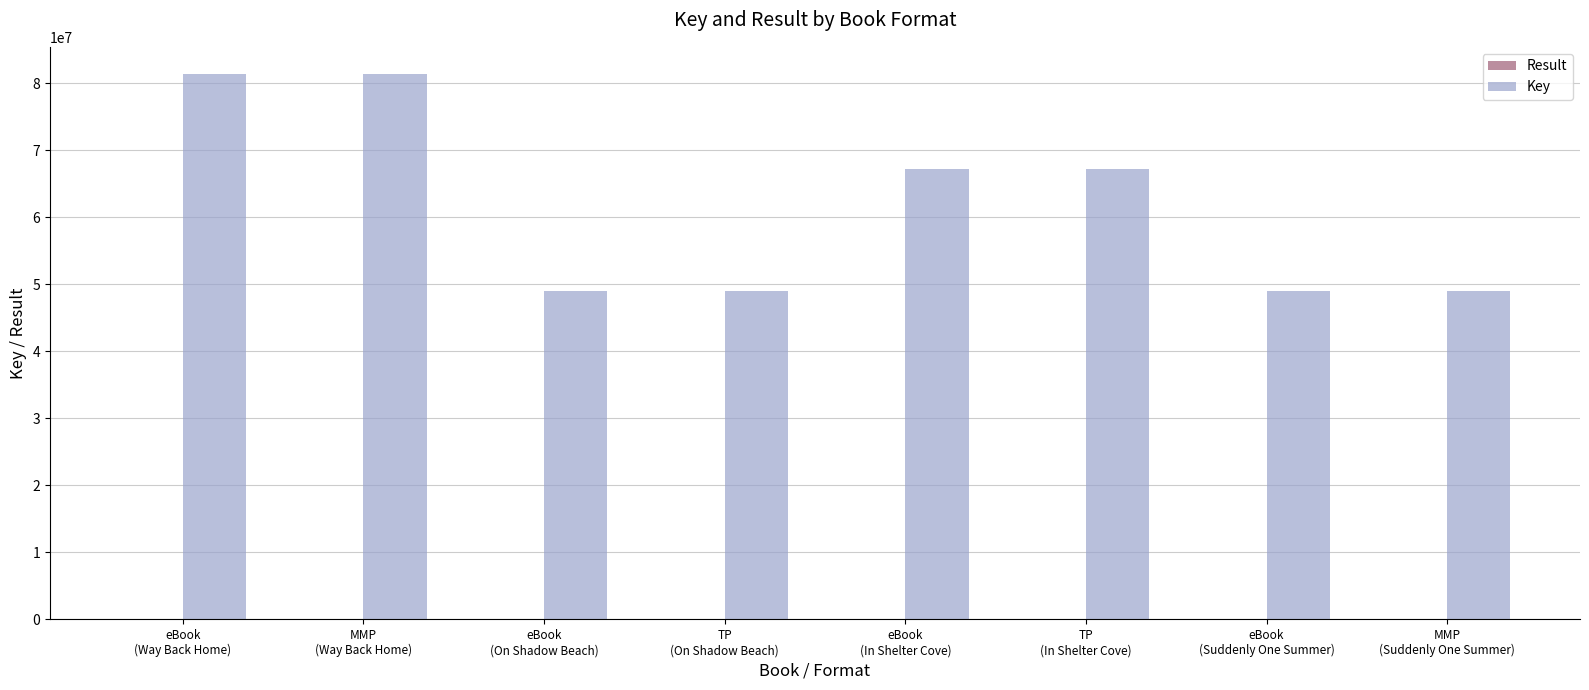

Which series has the largest total across all categories?

Key